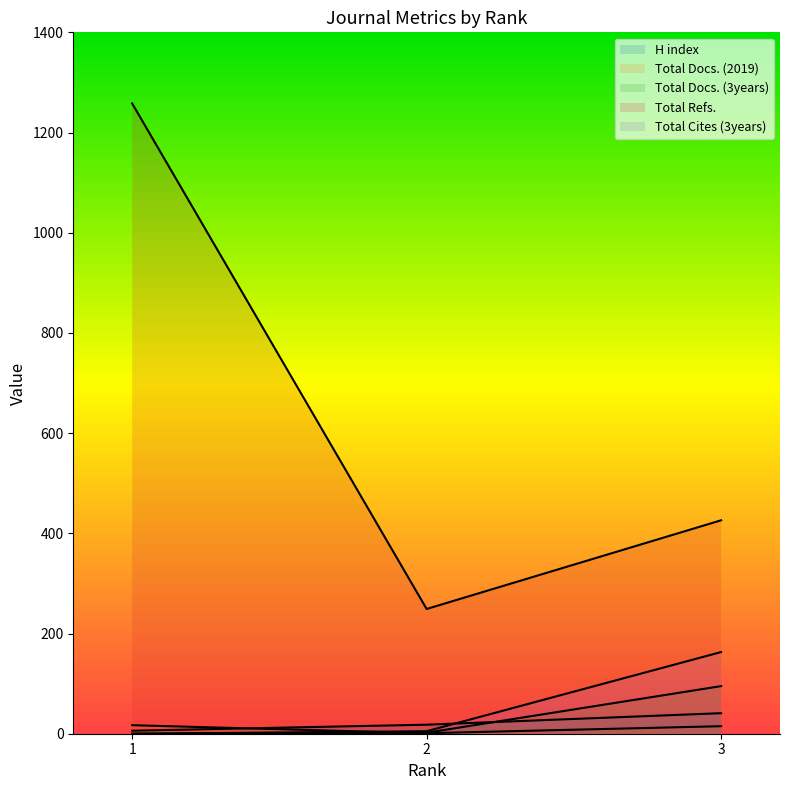

Where is H index nearest to the value 23?

2